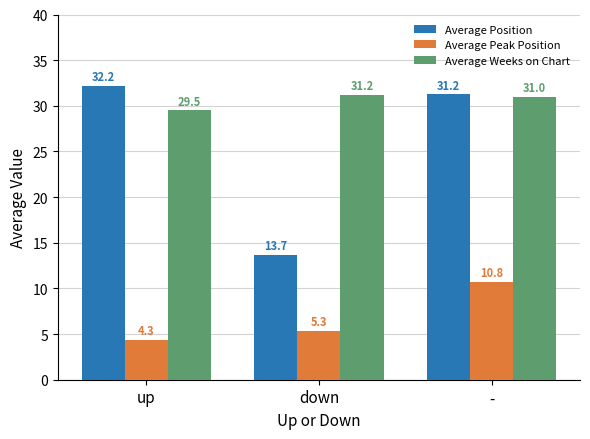

The Average Position series shows 22.5 at down. True or false?

False